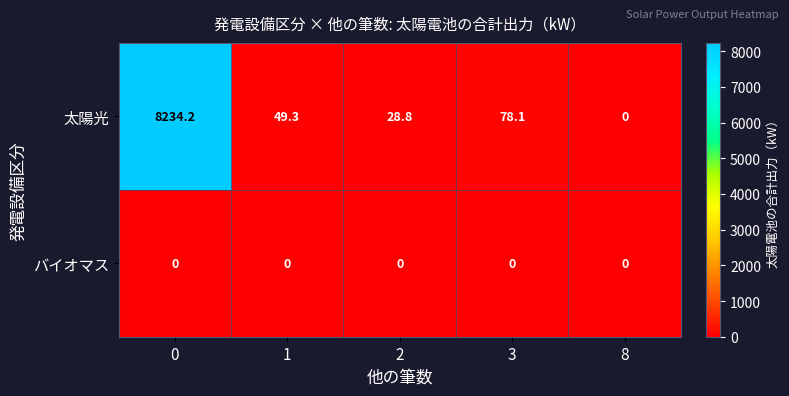

Rank the series by their average value, from highest to lowest.

太陽光, バイオマス